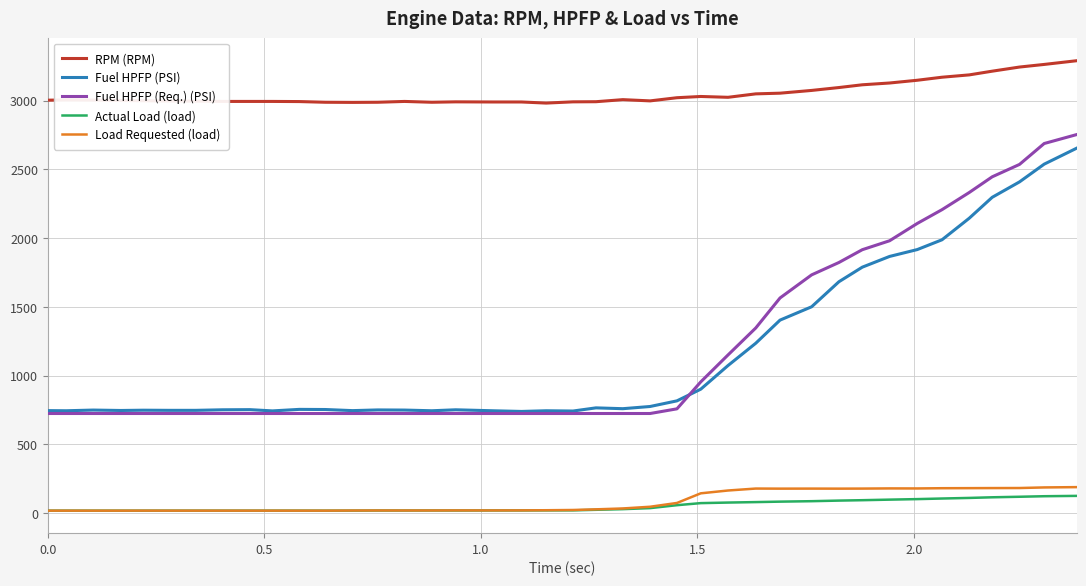

Which series has the largest range (max minus min)?

Fuel HPFP (Req.) (PSI)